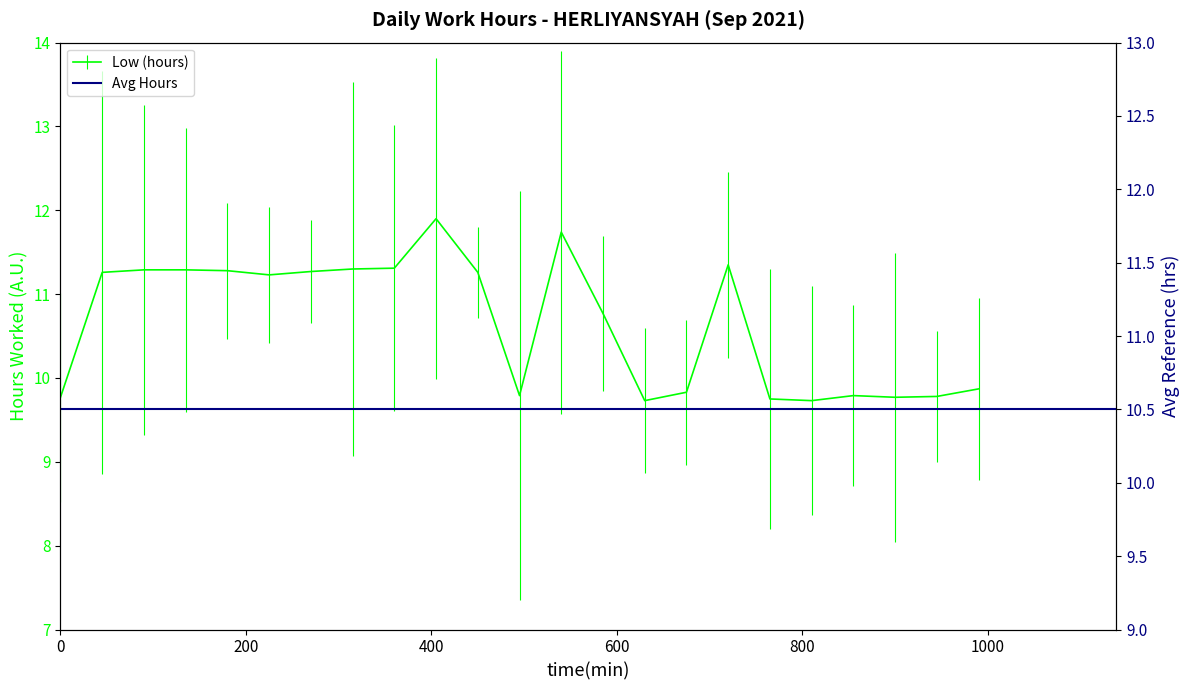

How many points are lower than both their immediate neighbors (excluding endpoints)?

5